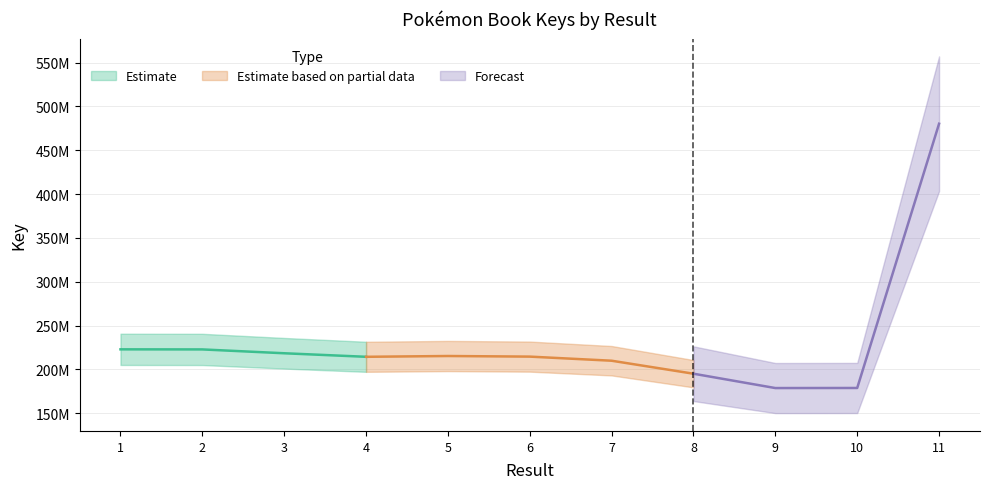

What is the difference between the values at 7 and 9?

31183449